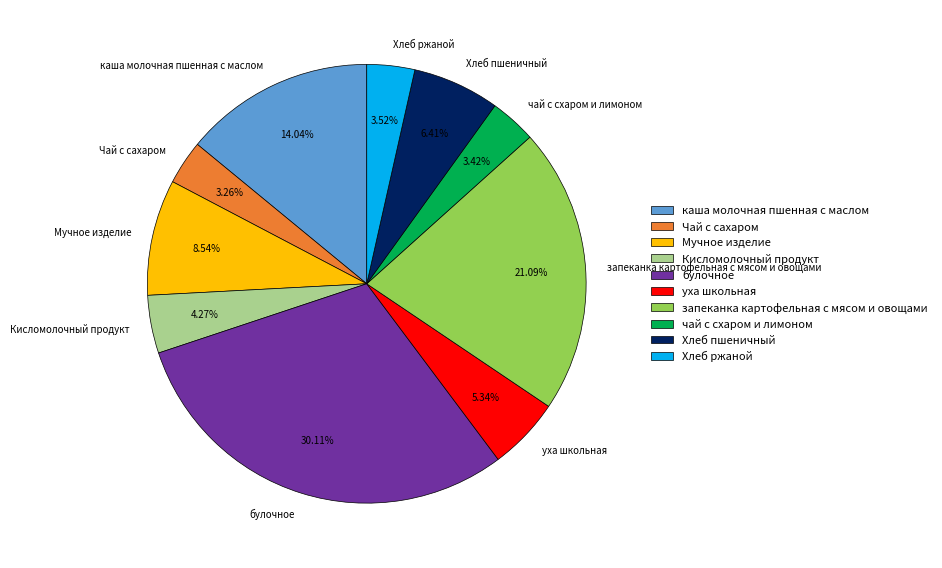

To the nearest percent, what is the difference between the булочное and Хлеб пшеничный slice percentages?

24%